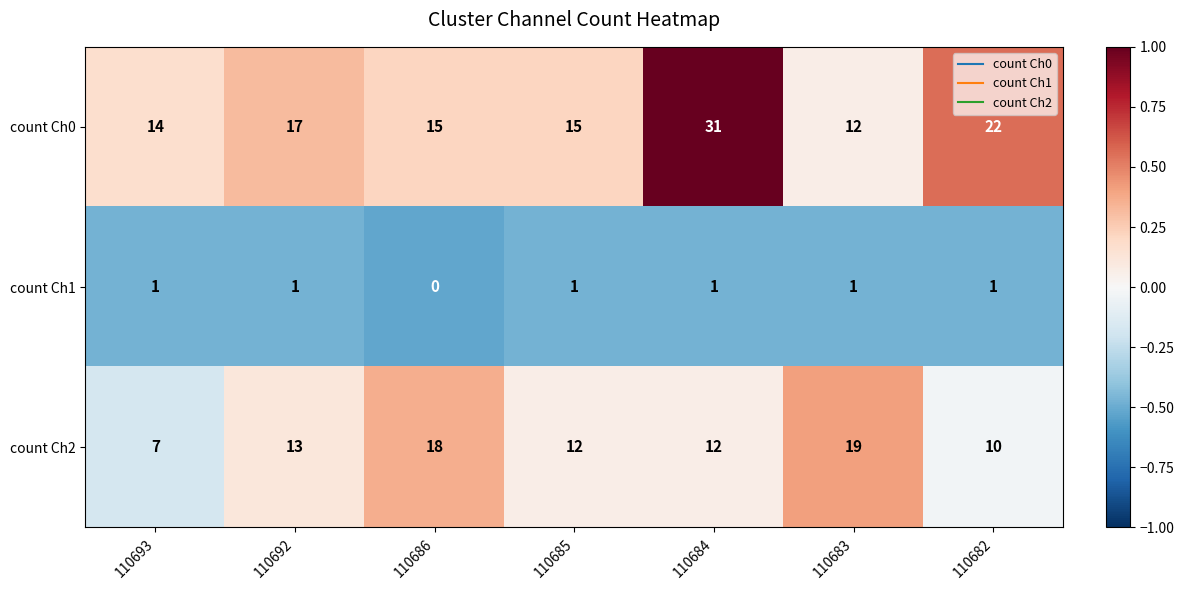

At 110686, list the series in order from largest to smallest.

count Ch2, count Ch0, count Ch1